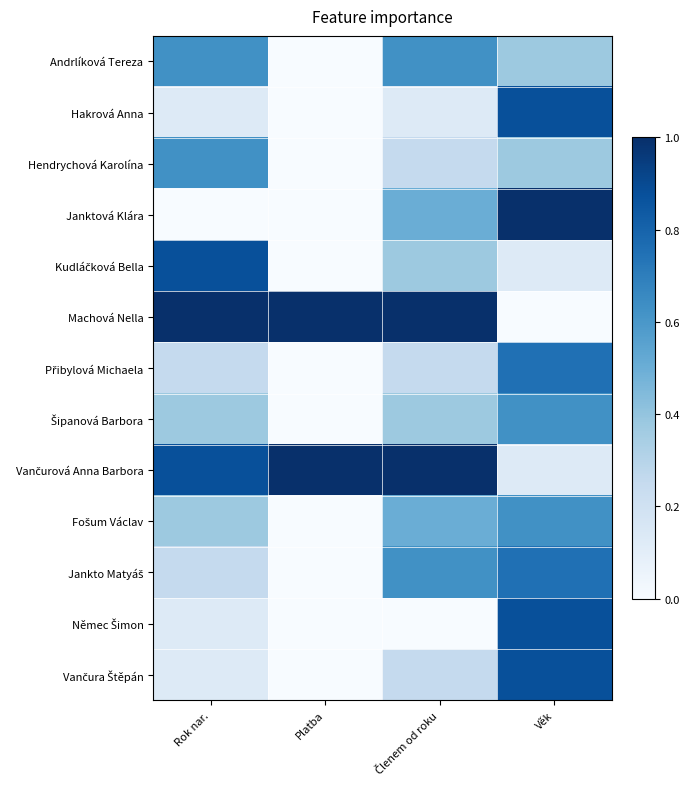

What is the spread (max minus min) of values at Rok nar.?

1.0